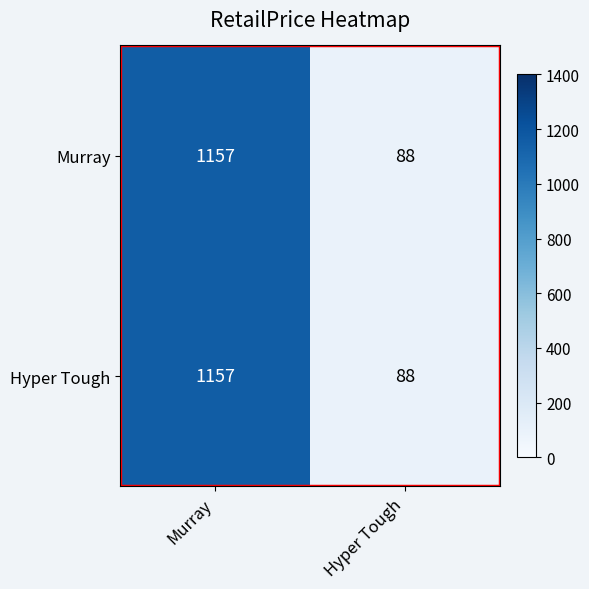

The value of Murray at Murray is 1157. True or false?

True